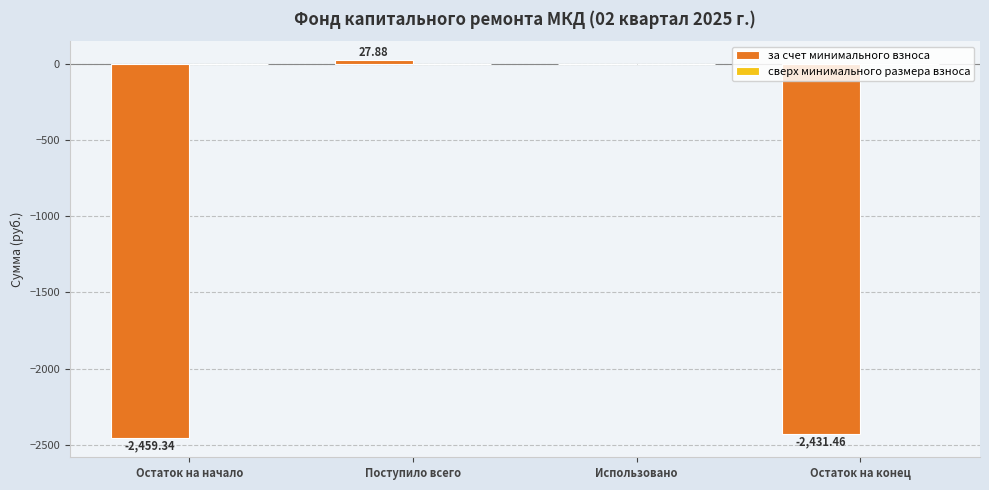

Which category has the highest value across all series?

Поступило всего